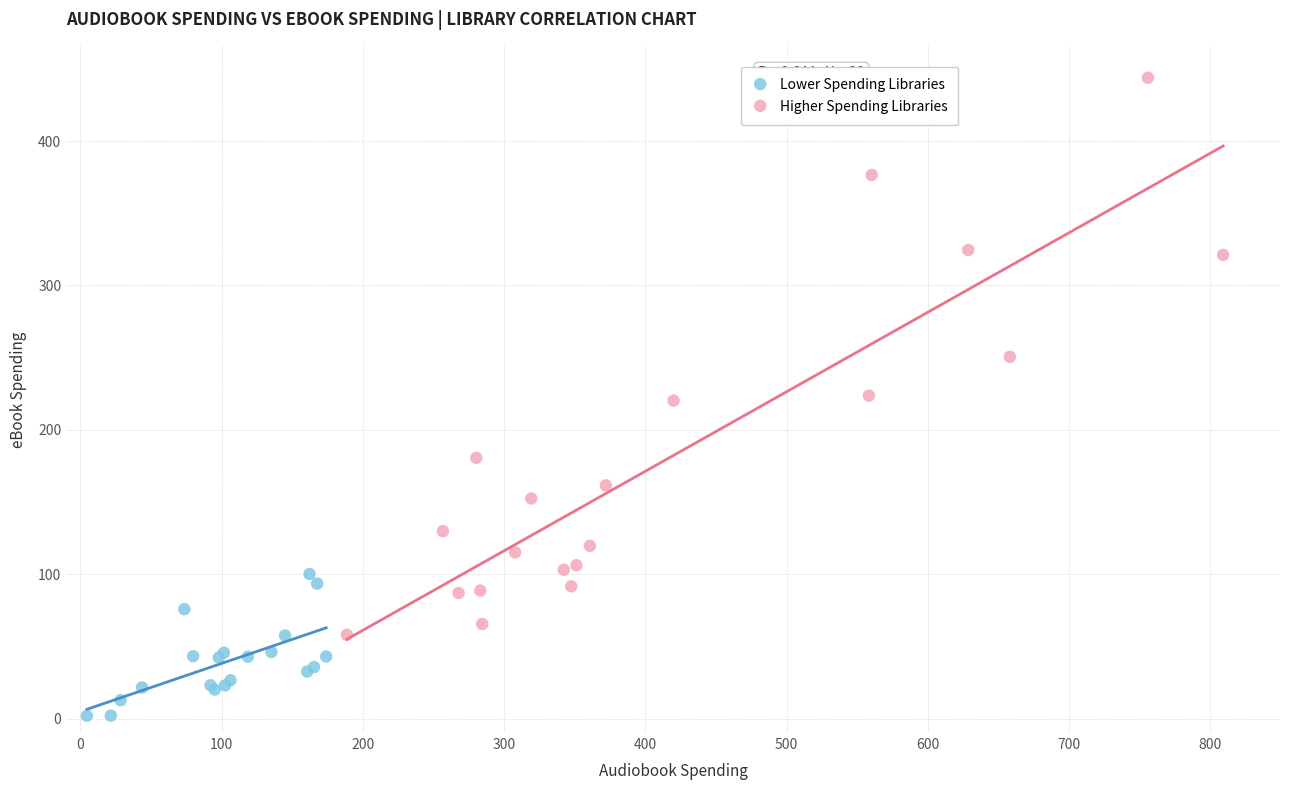

Which series contains the highest Y value?

Higher Spending Libraries